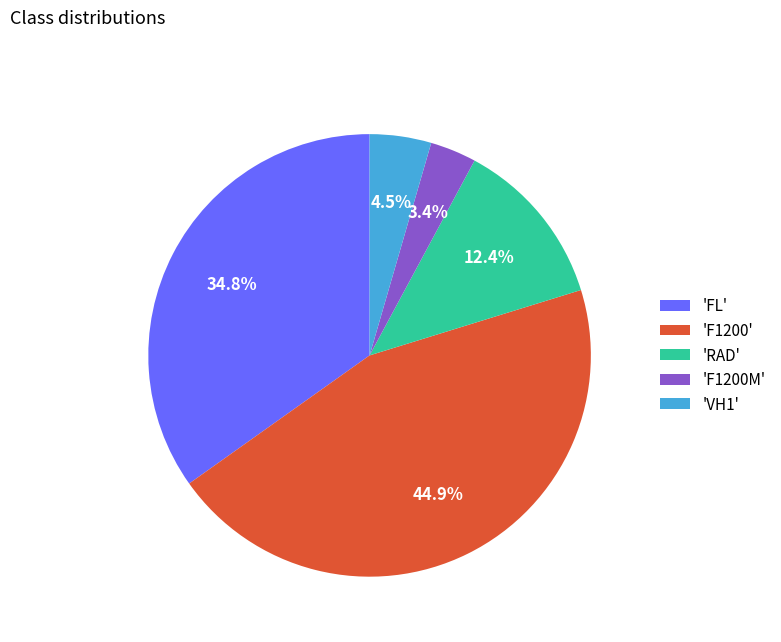

Between 'RAD' and 'FL', which is larger?

'FL'